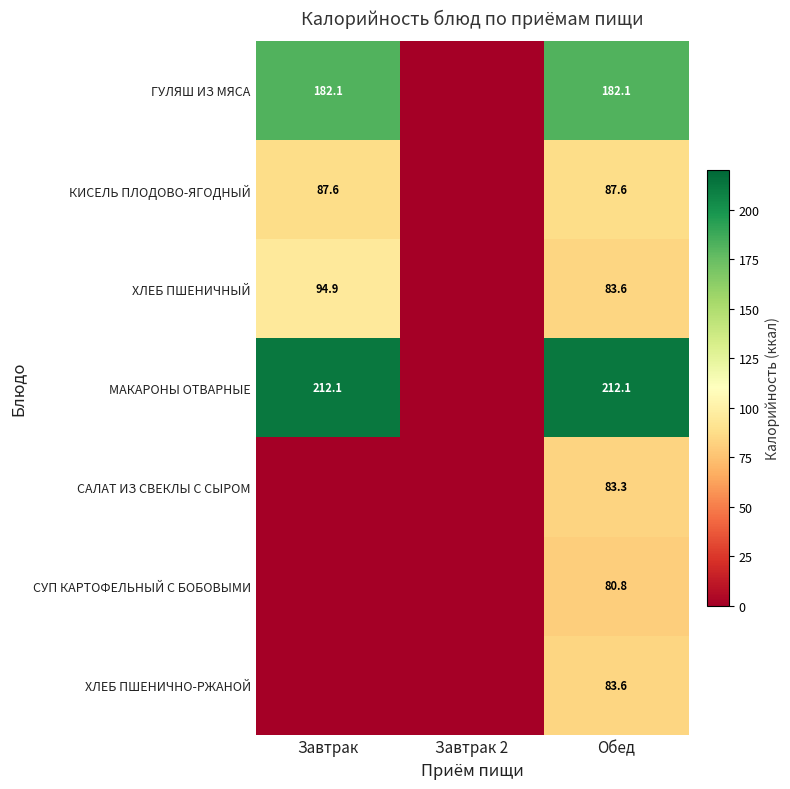

What is the total value across all series at Обед?

813.1